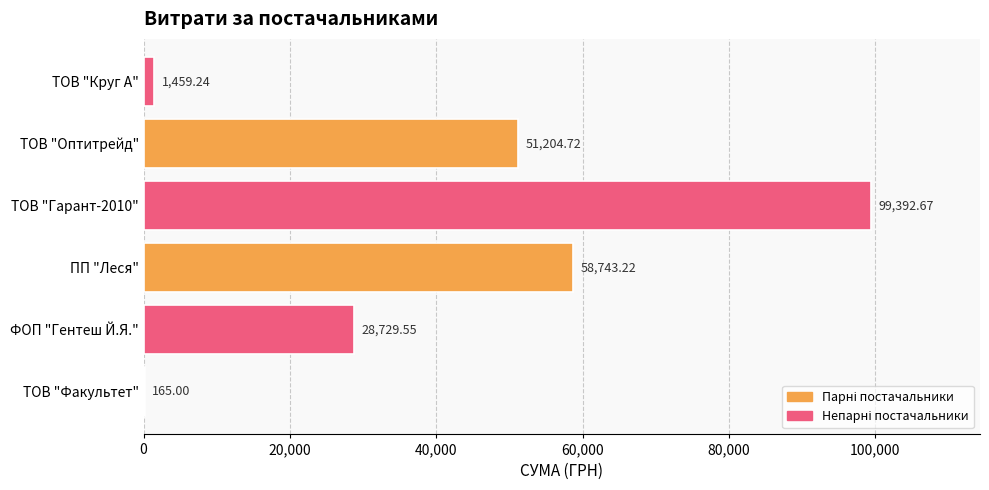

What is the sum of all values?

239694.4